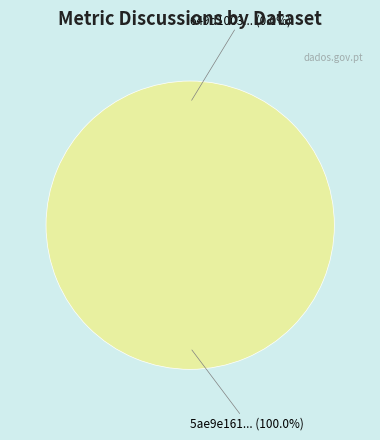

The 649d1003078190ea9521771a slice represents 14% of the pie. True or false?

False